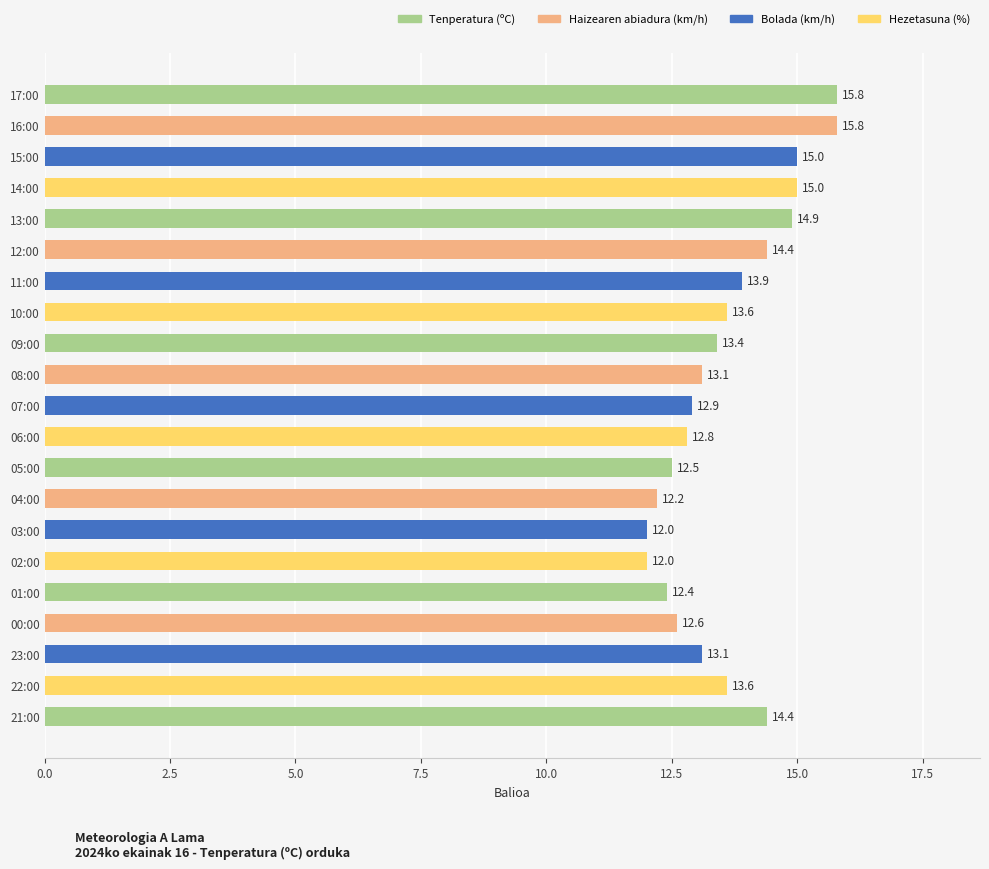

The value at 11:00 is 13.9. True or false?

True